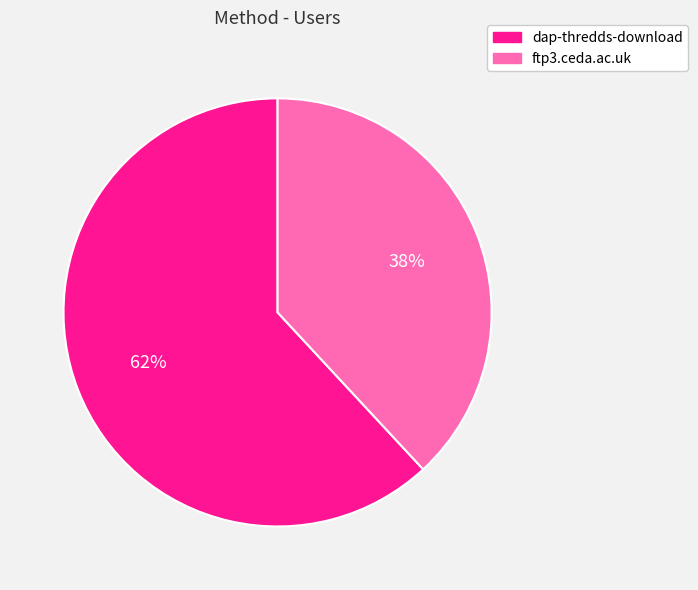

To the nearest percent, what is the combined percentage of ftp3.ceda.ac.uk and dap-thredds-download?

100%